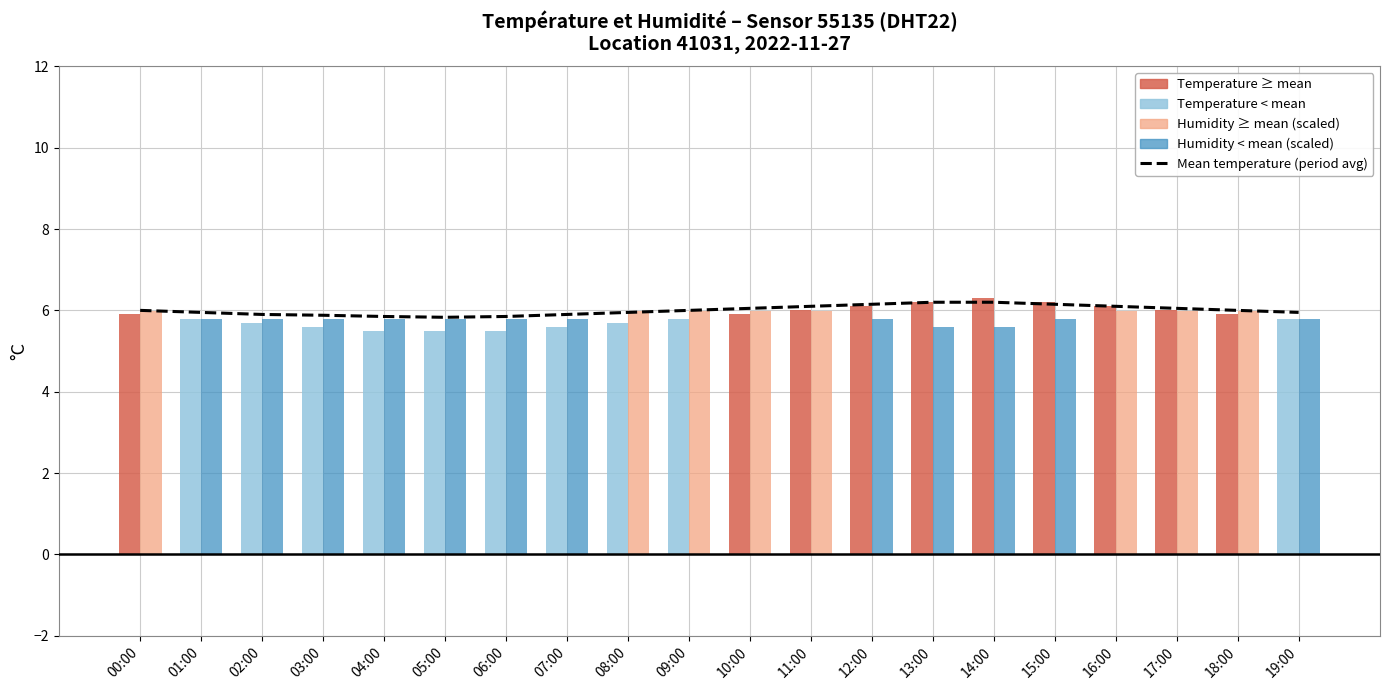

At which label does the data first exceed 6?

10:00